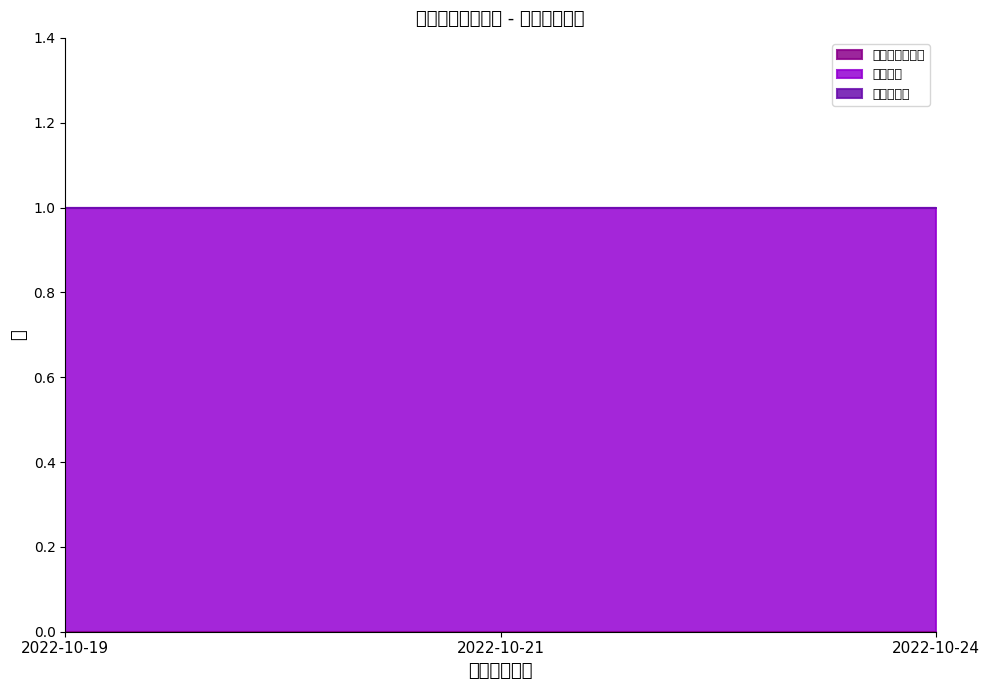

What is the maximum value for 当前状态?

1